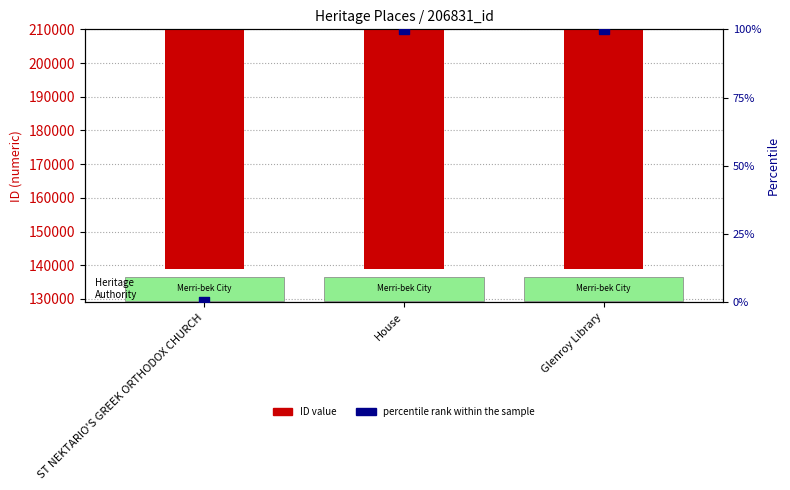

What are all the series names shown in the legend?

ID value, percentile rank within the sample